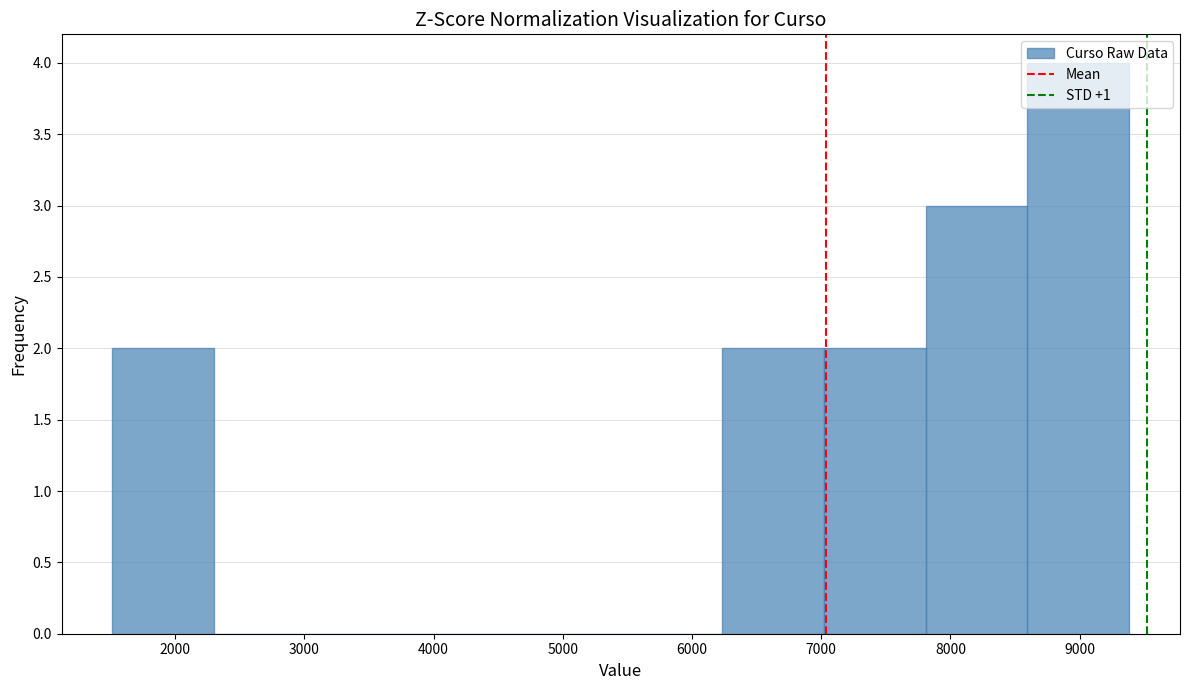

Reading left to right, transcribe this chart: for each bar, give the range it covers on the x-axis and its height. Neither the bar edges nor the heights are printed on the chart, so give them approximately, as read against the axes.

1500 to 2300: 2
2300 to 3100: 0
3100 to 3900: 0
3900 to 4700: 0
4700 to 5400: 0
5400 to 6200: 0
6200 to 7000: 2
7000 to 7800: 2
7800 to 8600: 3
8600 to 9400: 4